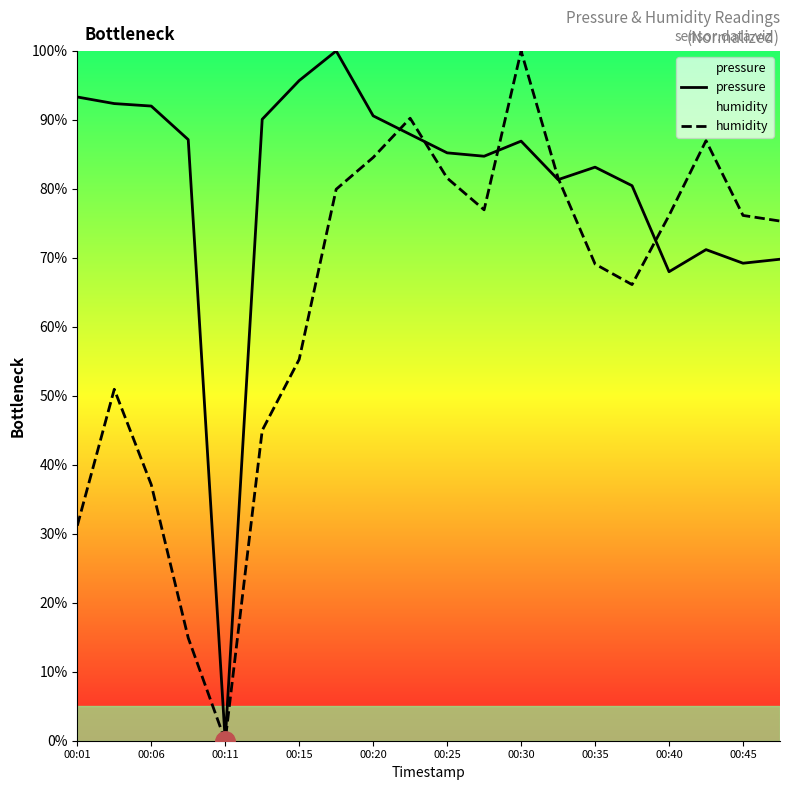

True or false: pressure and humidity cross at least once.

True